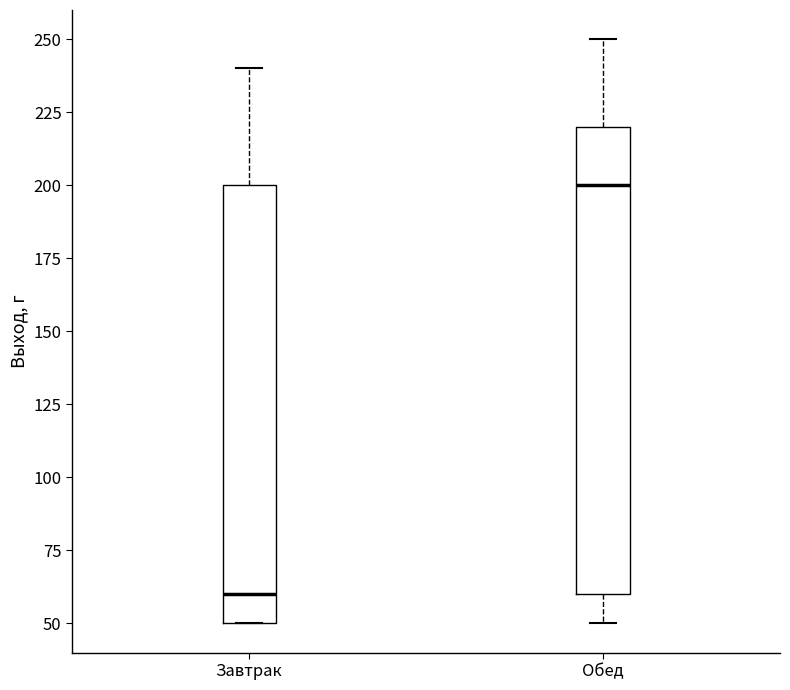

Comparing the boxes themselves (not the whiskers), which one is the tallest?

Обед